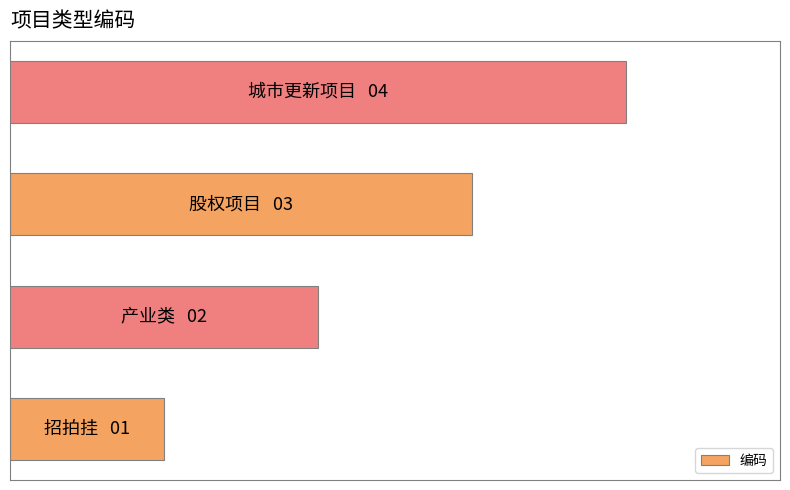

Does the chart contain any negative values?

No